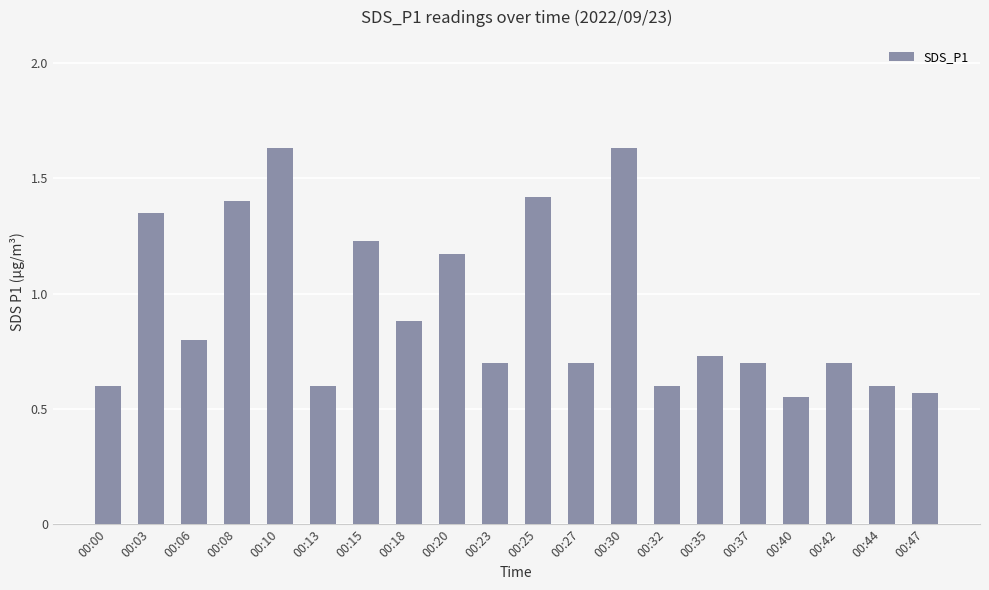

Which category has the lowest value across all series?

00:40